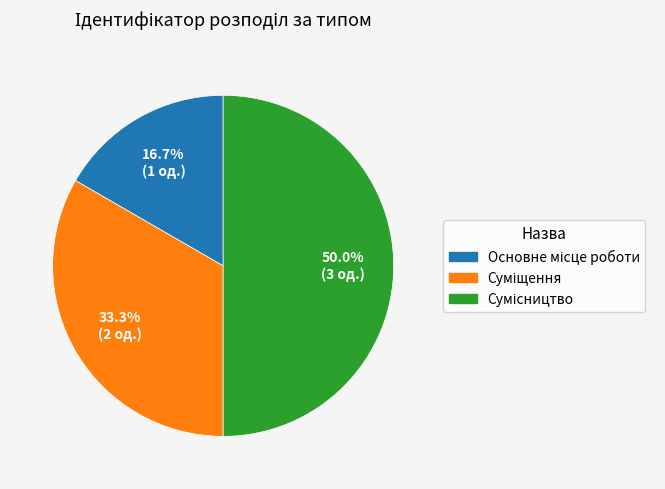

Which slice is the smallest?

Основне місце роботи